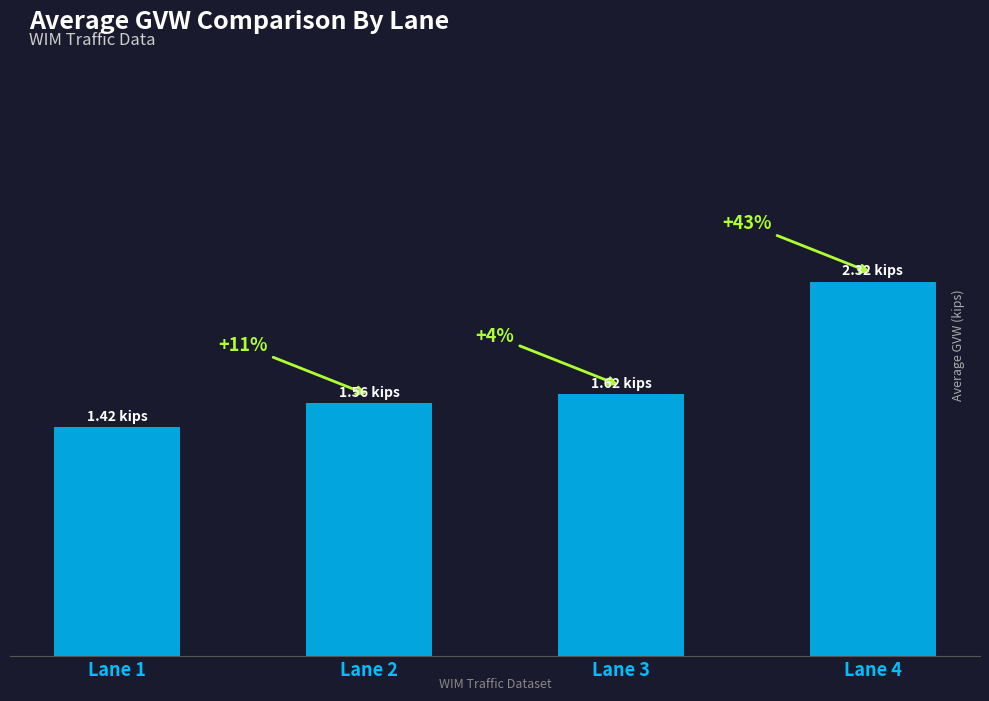

Are the bars horizontal?

No